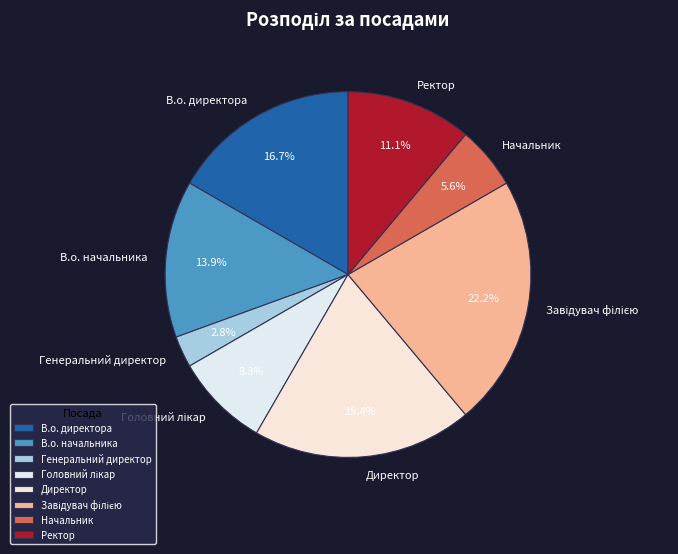

Do В.о. директора and Ректор together represent more than half of the pie?

No